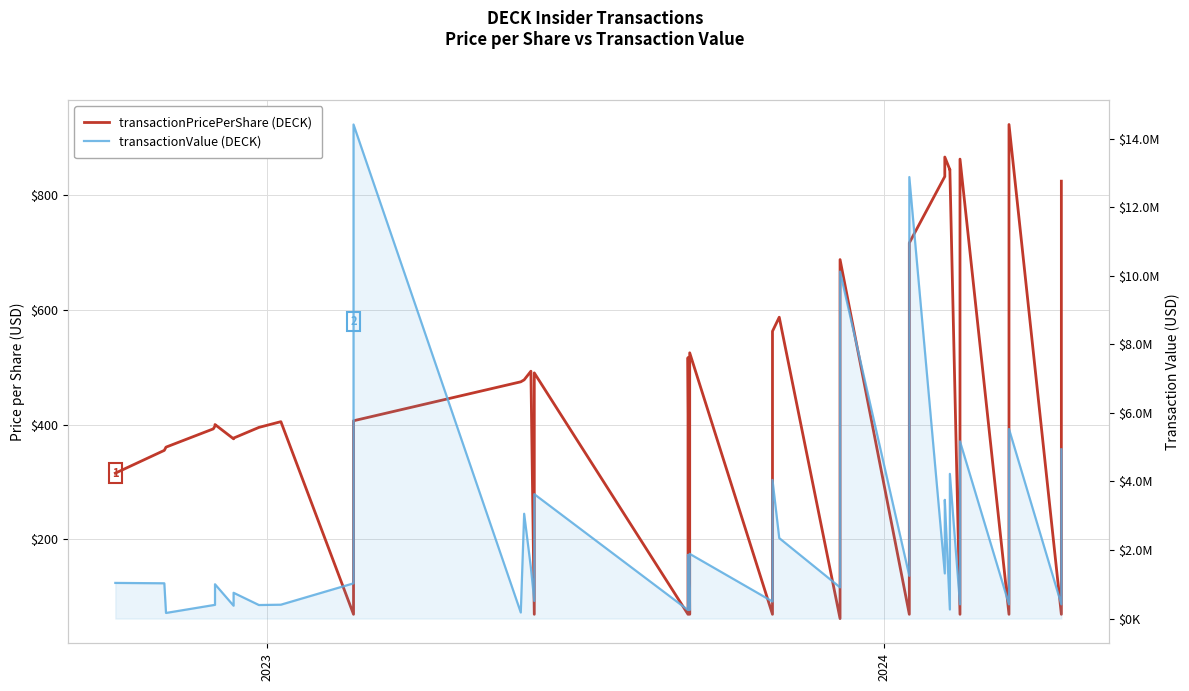

What is the difference between the maximum and minimum values in the transactionPricePerShare series?

861.0